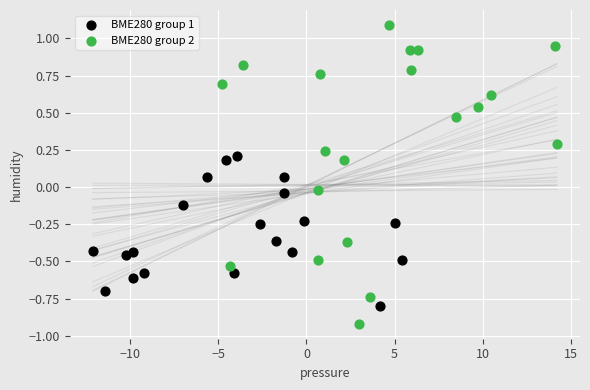

Which series reaches the minimum Y coordinate?

BME280 group 2